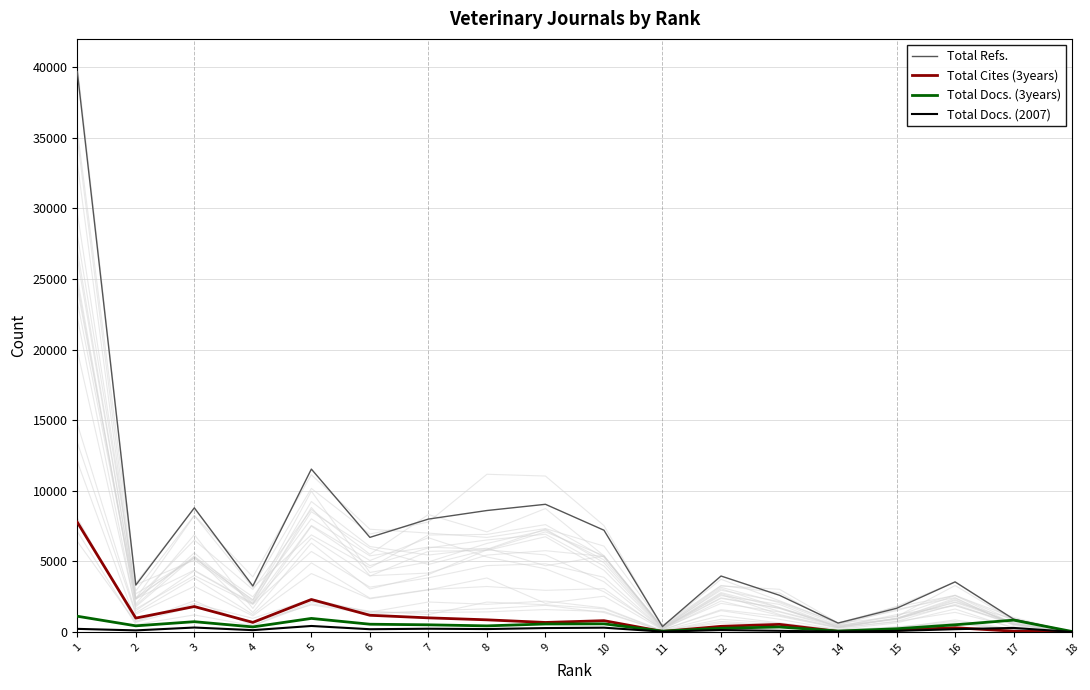

At which category is the sum across all series the highest?

1